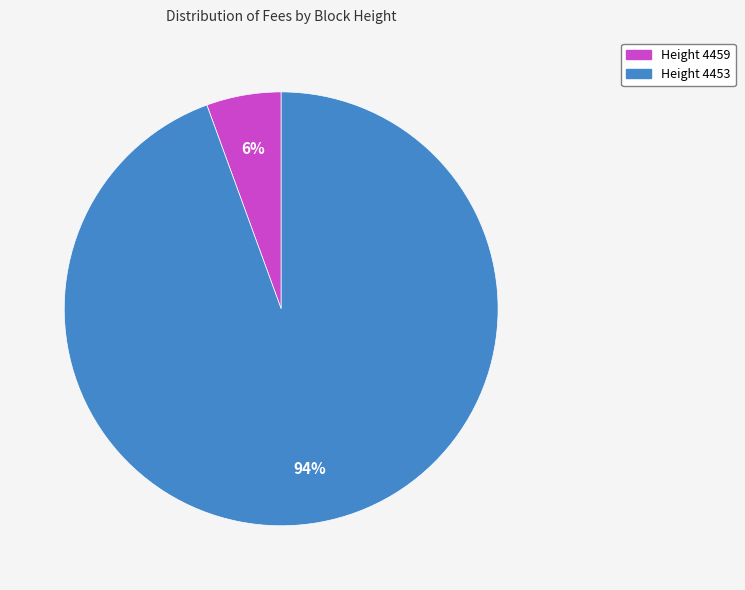

To the nearest percent, what is the average slice percentage?

50%